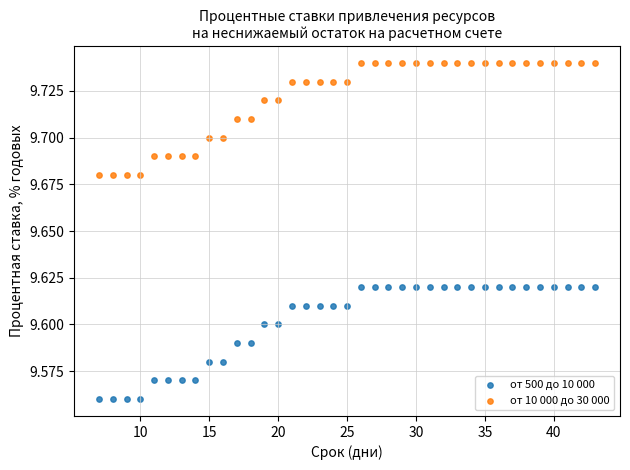

What are all the series names shown in the legend?

от 500 до 10 000, от 10 000 до 30 000